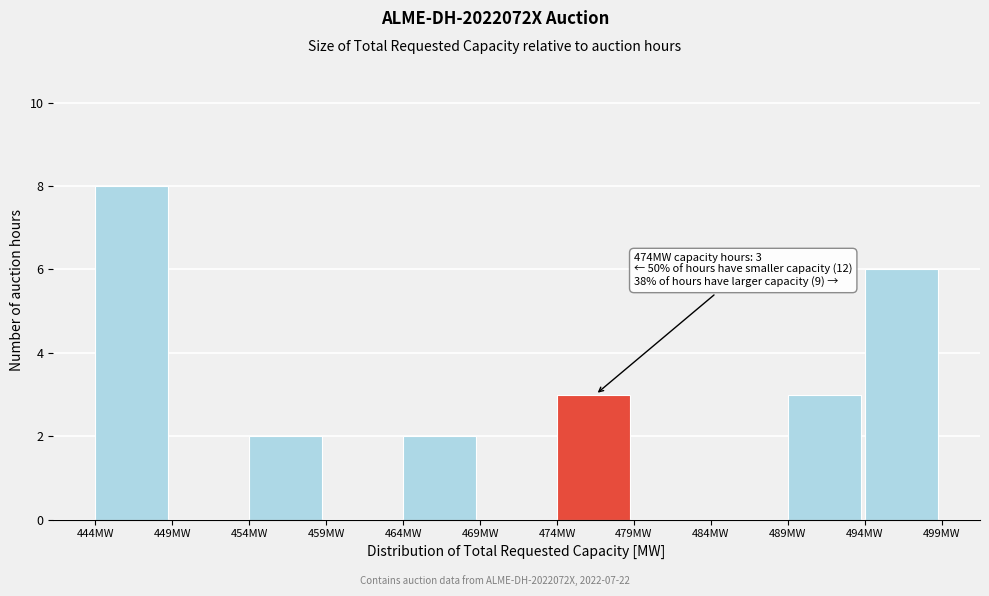

Over which range of the x-axis is the bar tallest?

444 to 449